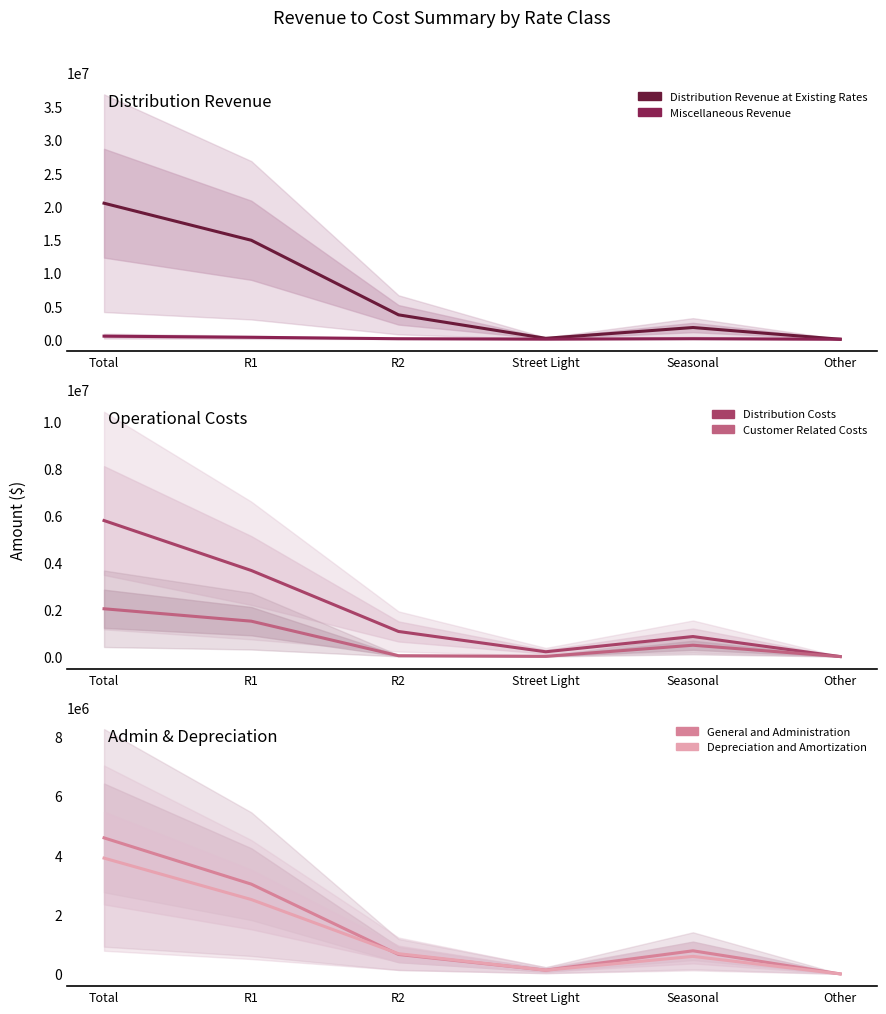

True or false: Customer Related Costs has a value of -1174722.5 at Other.

False